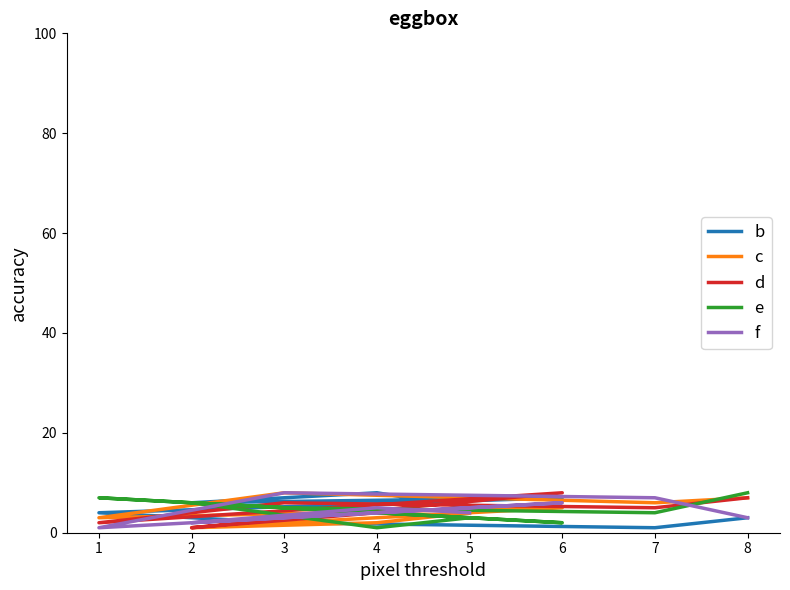

What is the difference between the second highest and second lowest values in the d series?

5